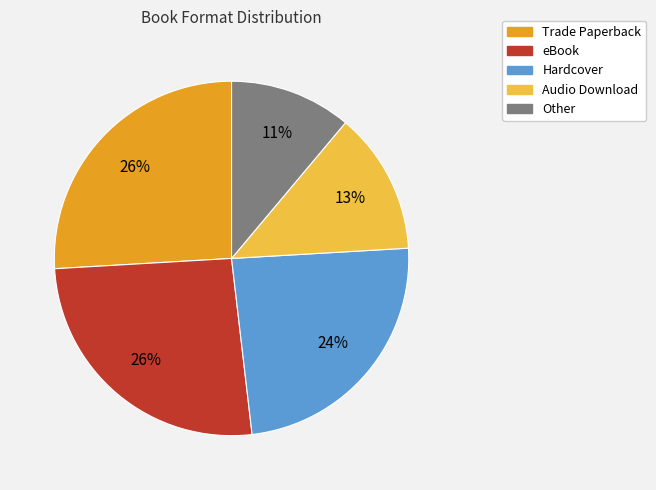

To the nearest percent, what is the combined percentage of Hardcover and Audio Download?

37%